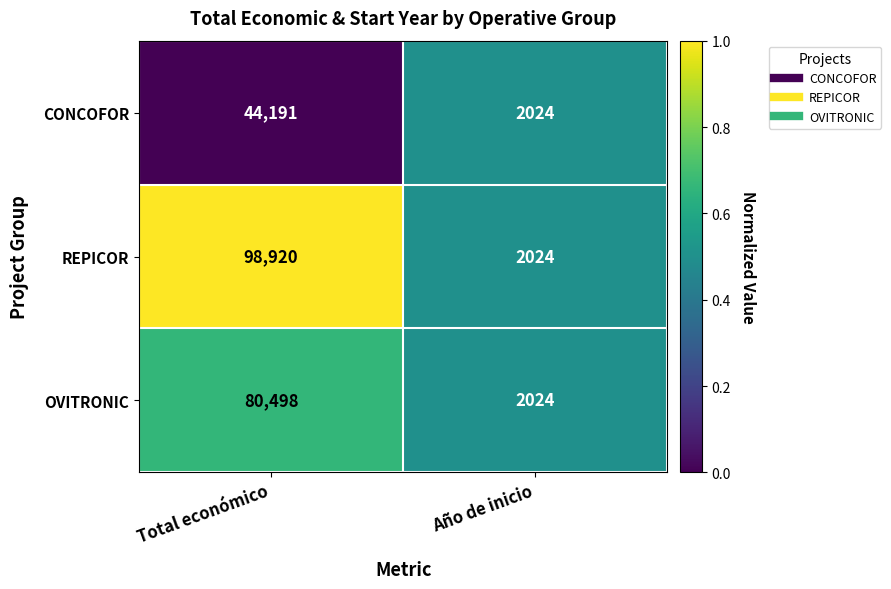

What is the spread (max minus min) of values at Total económico?

54729